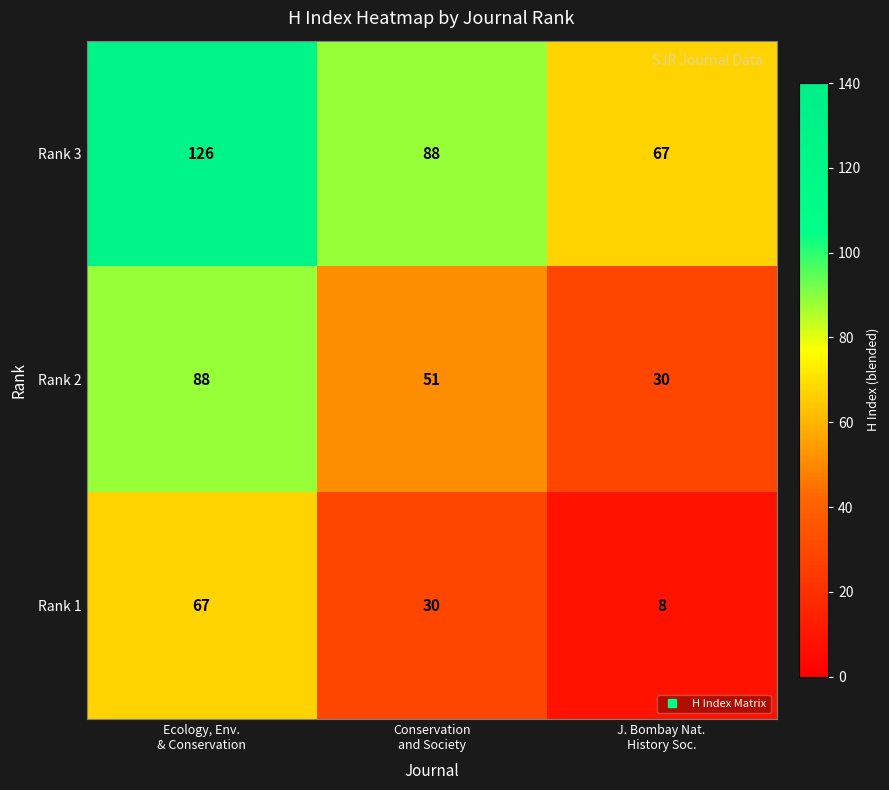

Reading left to right, transcribe all the data shown in this chart.

Rank 3: 126	88	67
Rank 2: 88	51	30
Rank 1: 67	30	8